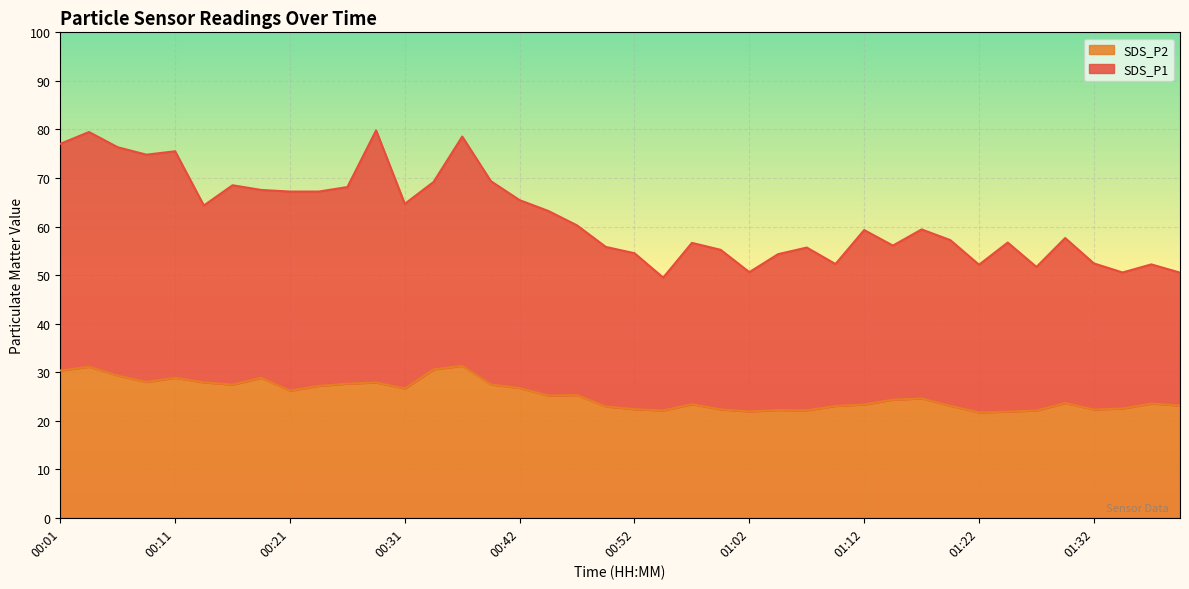

What is the sum of all SDS_P1 values?

2476.5